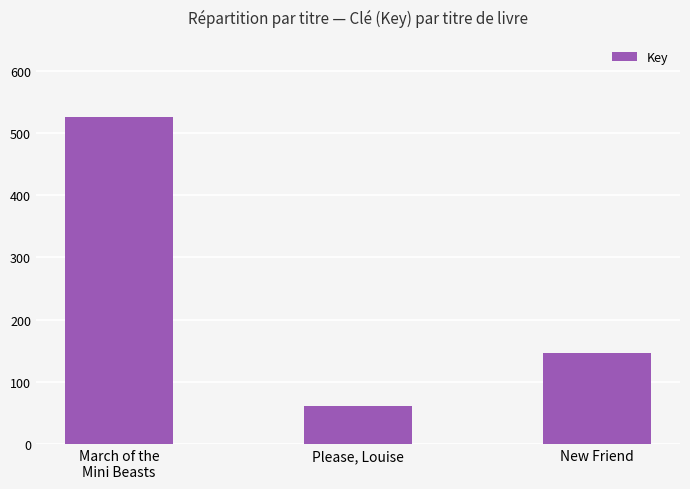

Which label corresponds to the smallest value in the chart?

Please, Louise